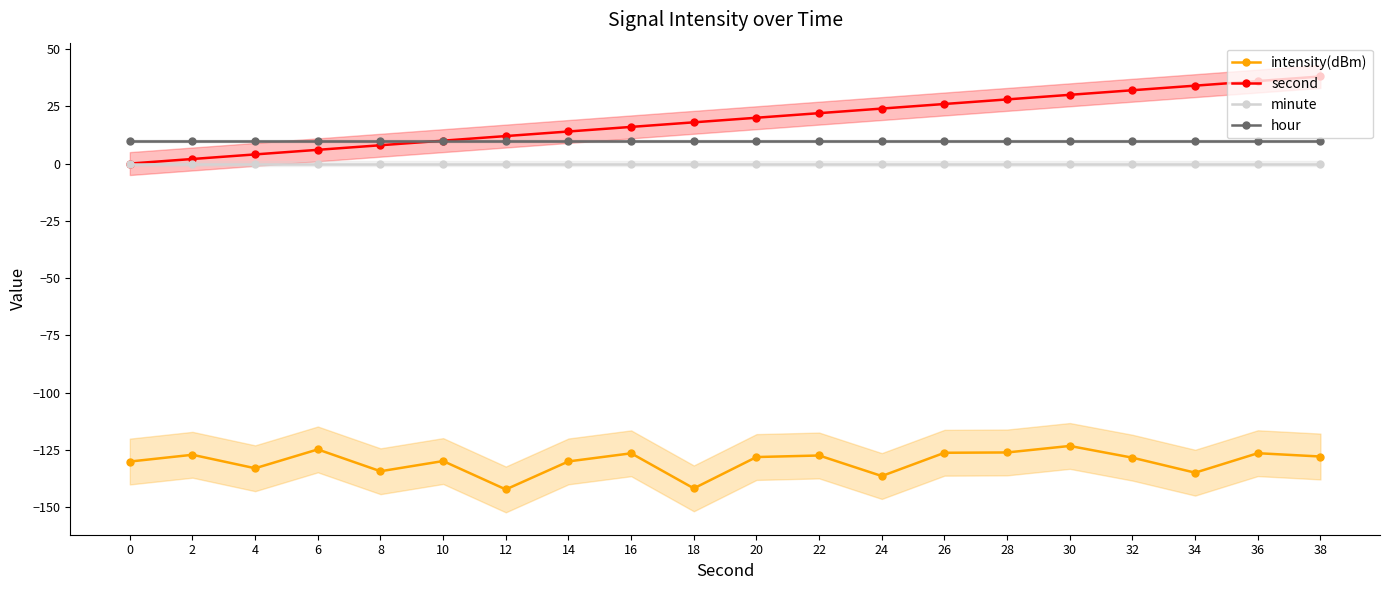

List the series in order of their peak value, lowest first.

intensity(dBm), minute, hour, second